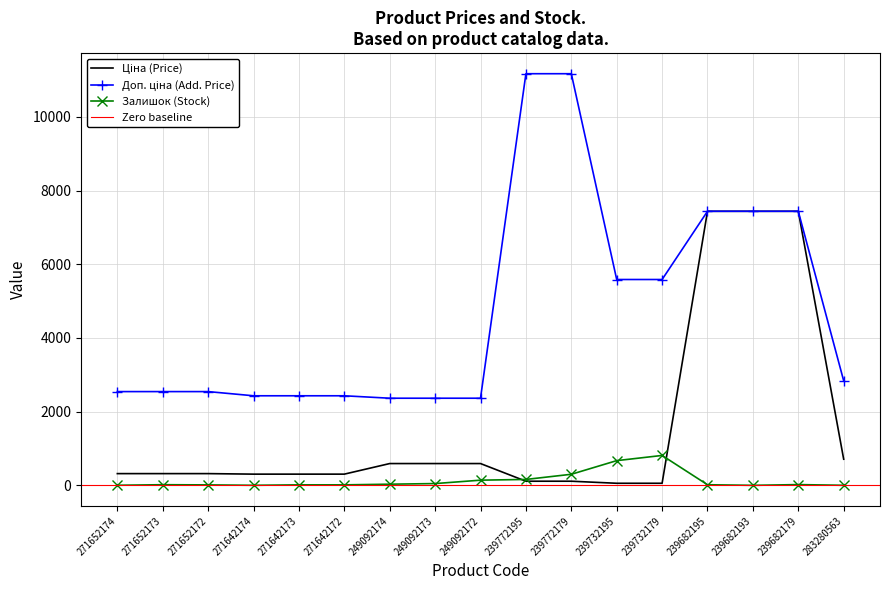

What is the difference between the second highest and minimum values in the Залишок series?

670.0